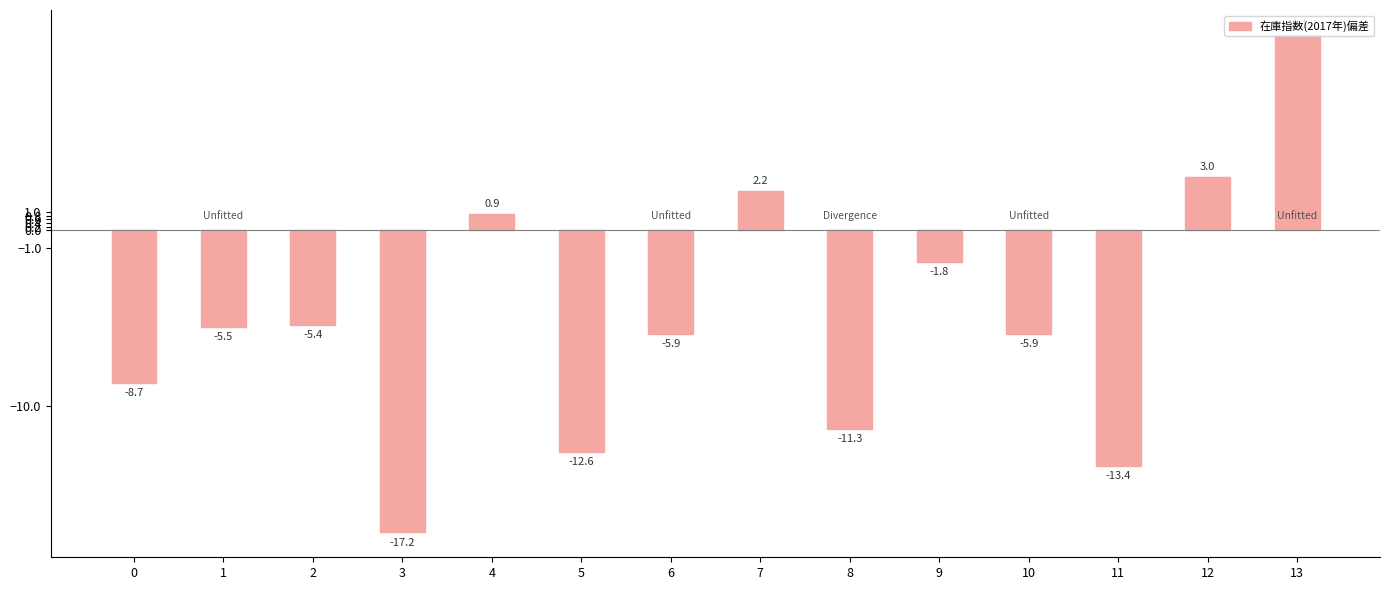

Reading left to right, list all the values displayed in this chart.

0=-8.7	1=-5.5	2=-5.4	3=-17.2	4=0.9	5=-12.6	6=-5.9	7=2.2	8=-11.3	9=-1.8	10=-5.9	11=-13.4	12=3.0	13=11.1